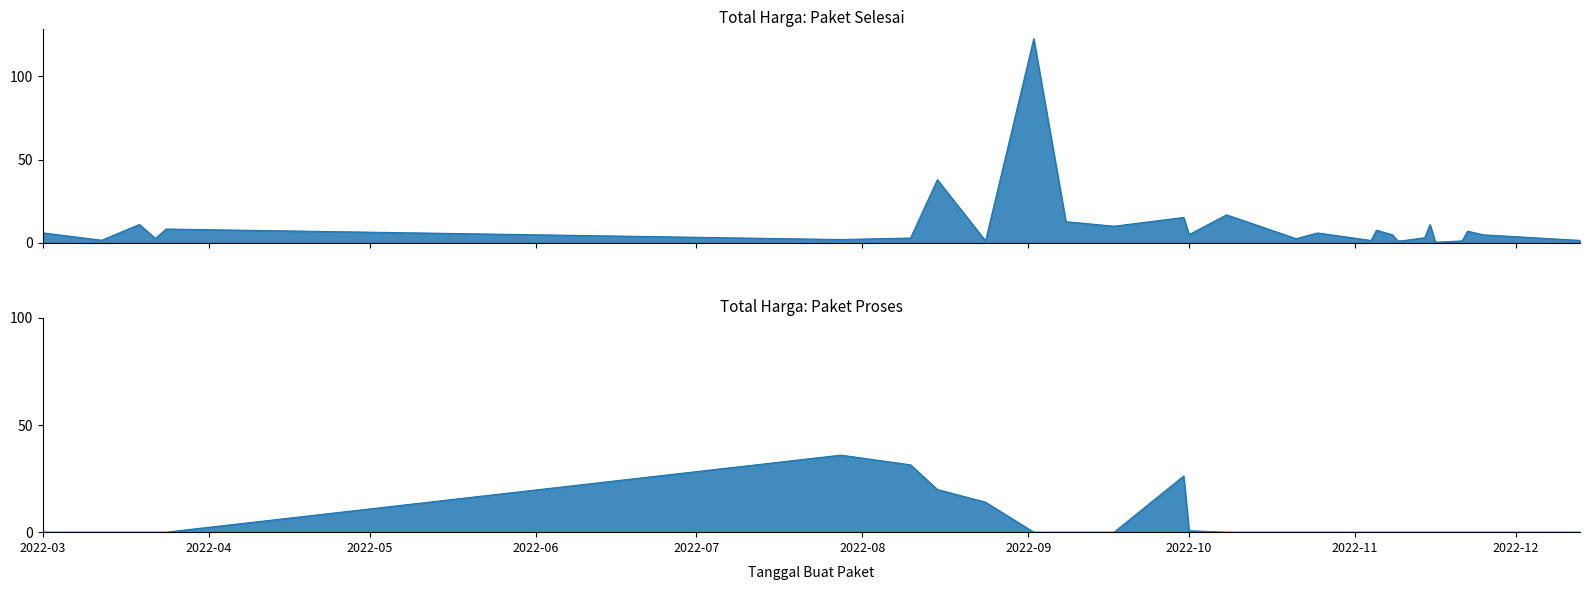

Where does the Total Harga (Paket Selesai) series first go above 34132505?

2022-08-15